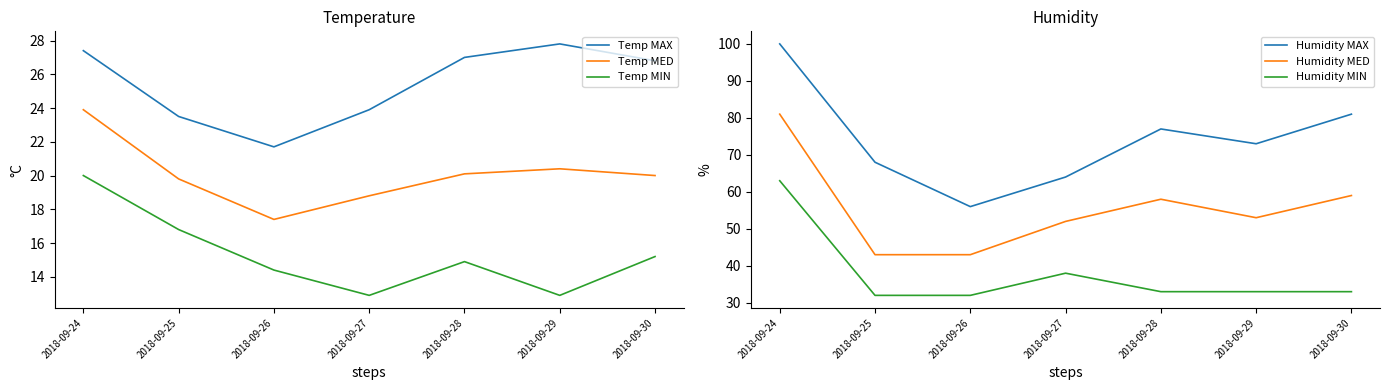

What is the difference between the maximum and minimum values in the Humidity MED series?

38